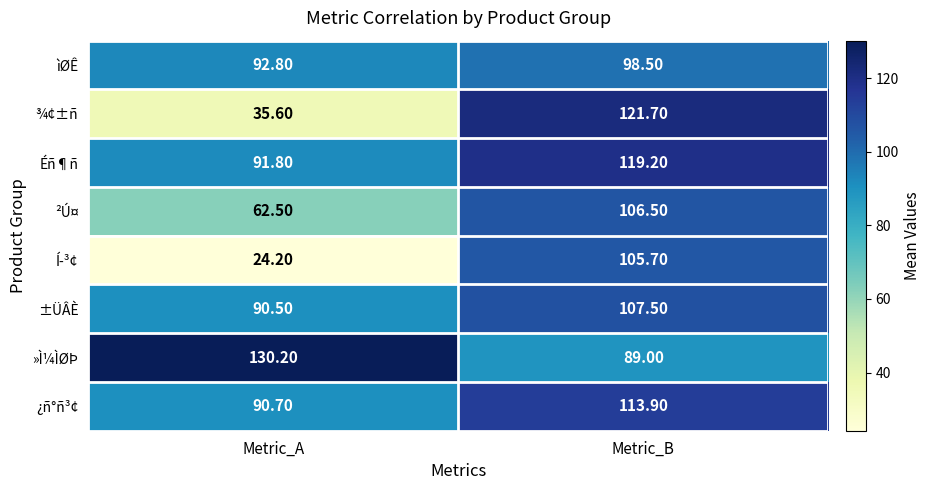

At how many categories does at least one series exceed 42?

2